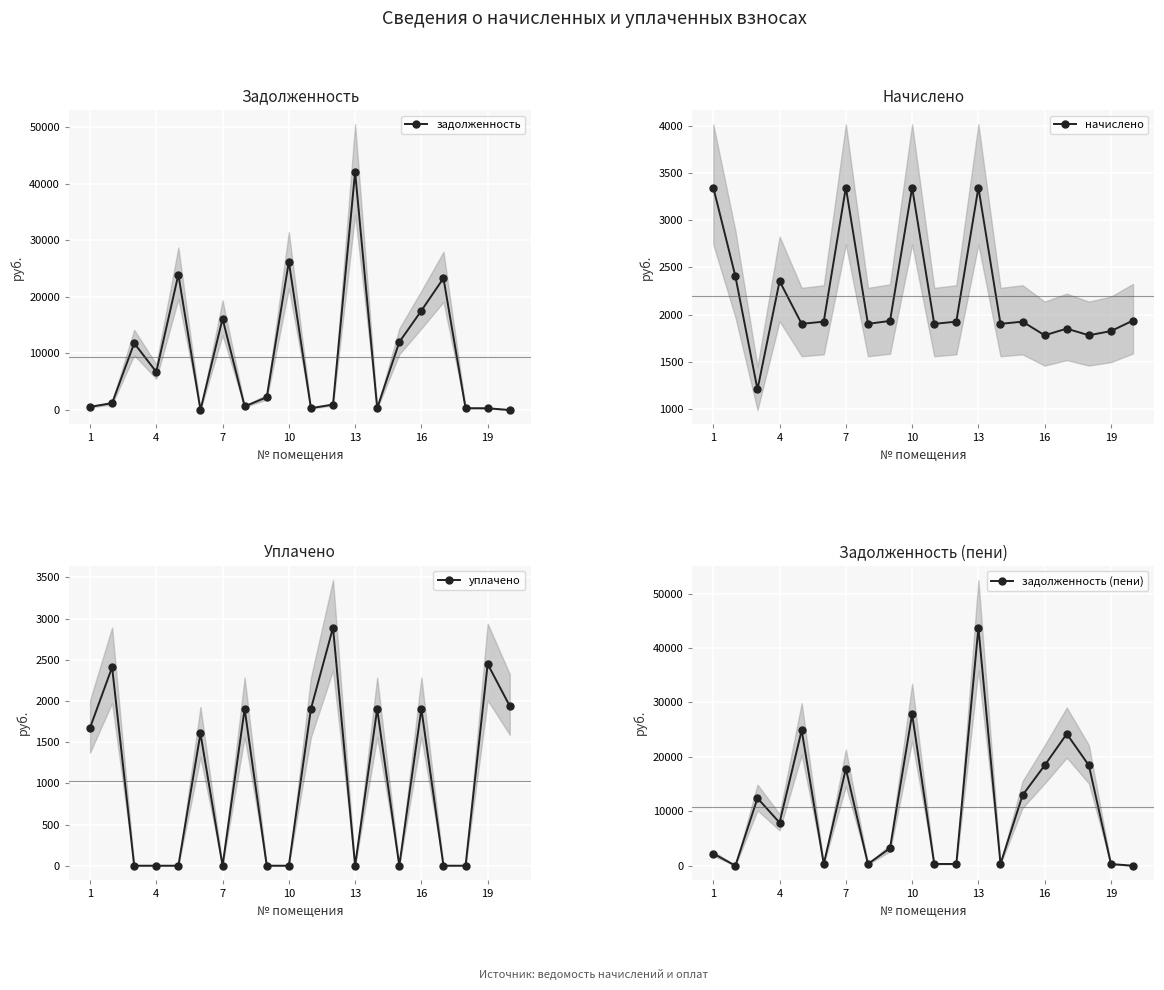

How many interior local peaks does the задолженность (пени) series have?

6